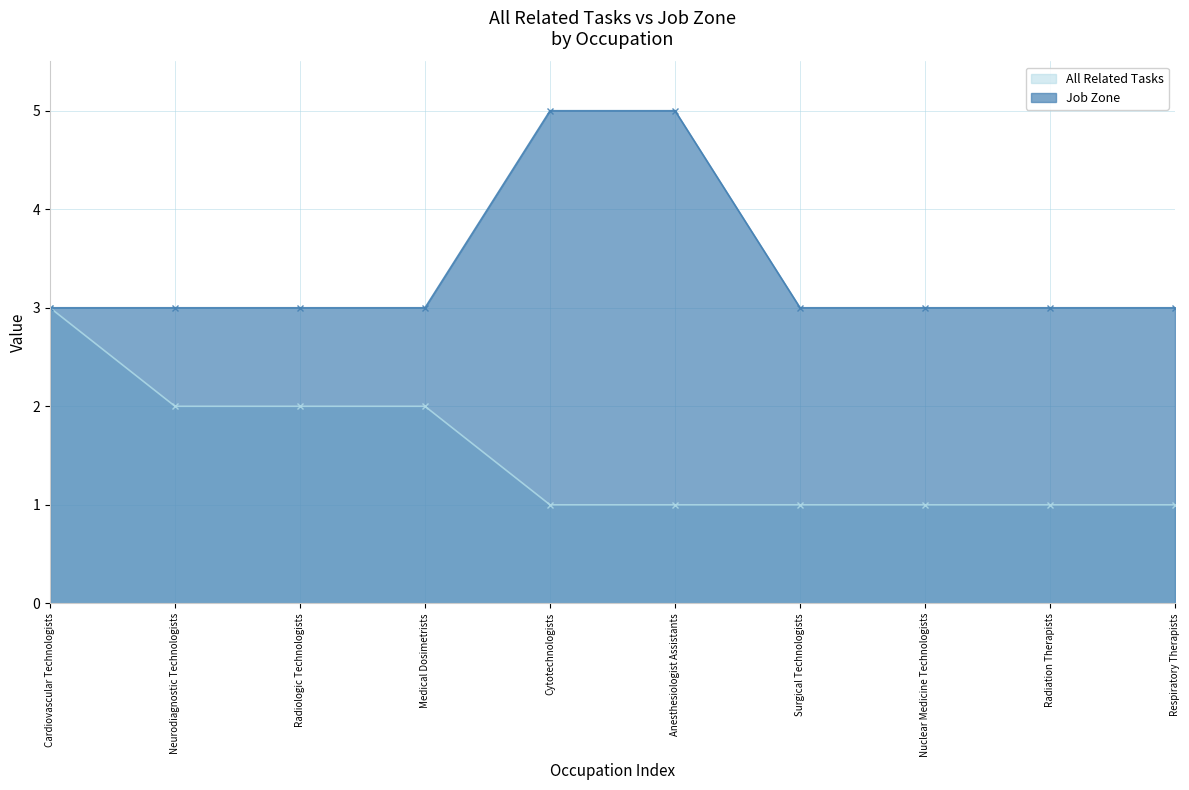

What value does the All Related Tasks series have at Cytotechnologists?

1